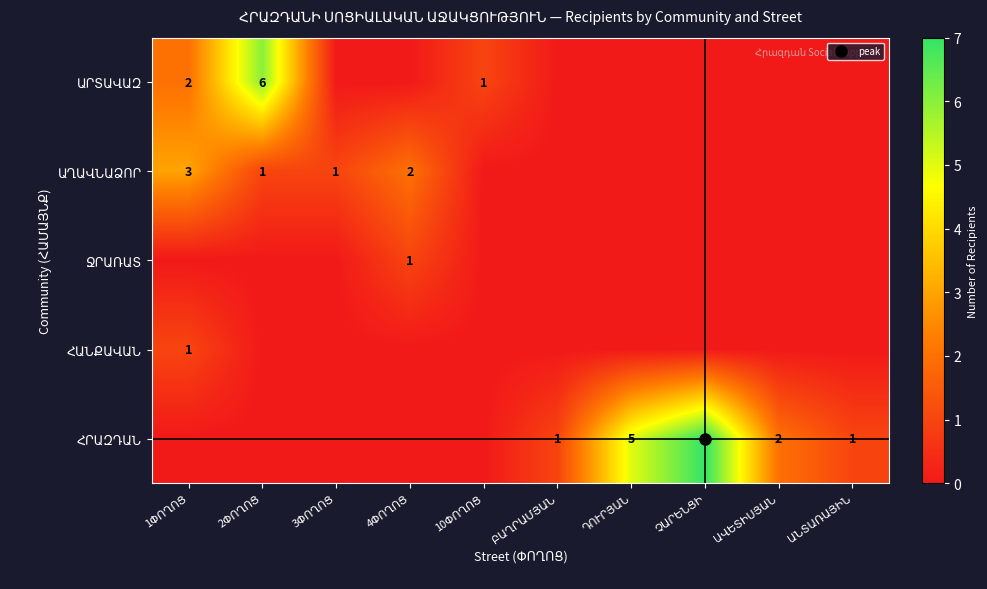

At which category is the sum across all series the highest?

2ՓՈՂՈՑ